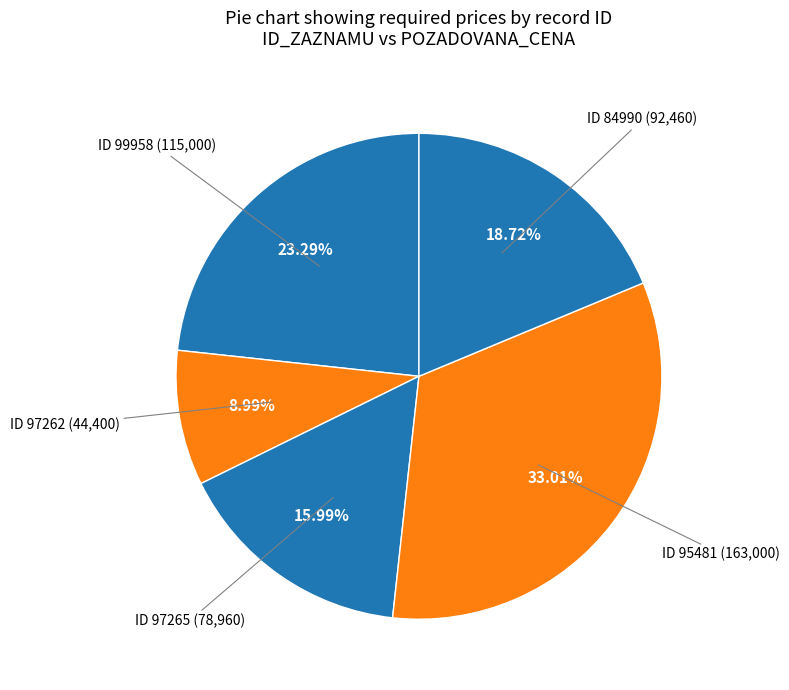

Count the number of slices in the pie.

5